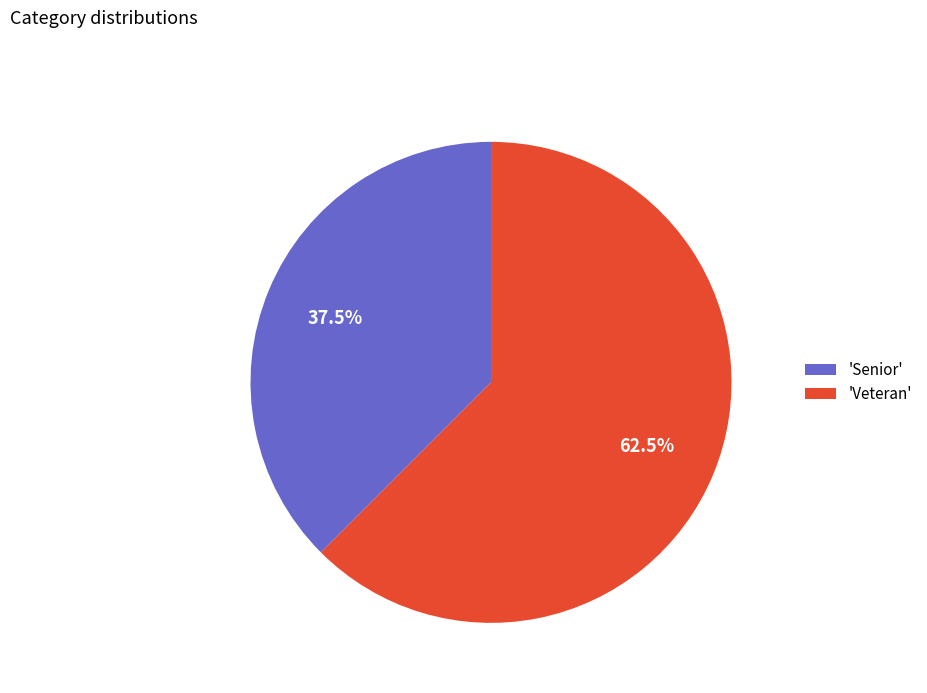

Which category has the smallest portion of the pie?

'Senior'